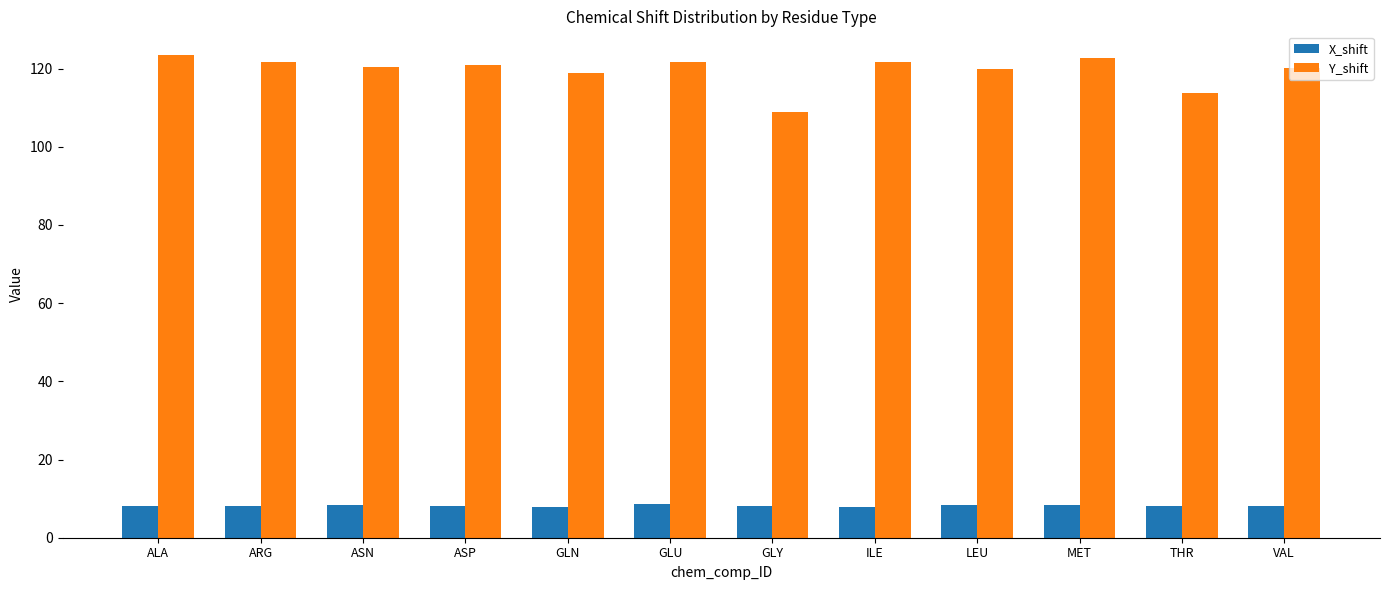

True or false: X_shift has a value of 8.4 at MET.

True